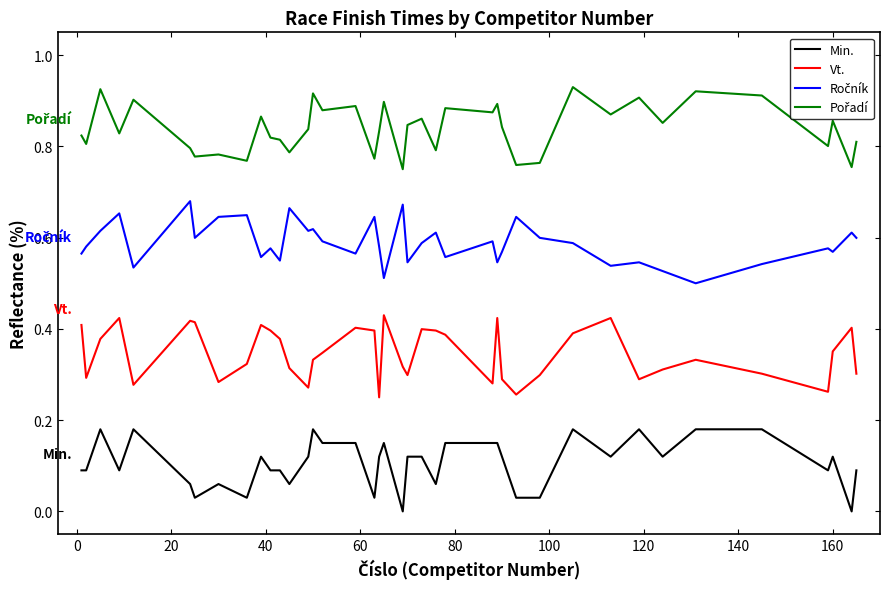

True or false: Vt. and Min. intersect in this chart.

False